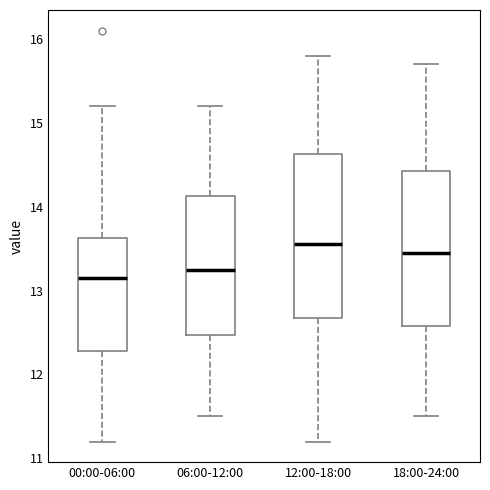

Reading left to right, transcribe this box plot: for each box, give where its median line is, the range the box spans, and where its two whiskers end, as read against the y-axis. The values are not printed on the chart, so give them approximately, as read against the axis.

00:00-06:00: median 13.2, box 12.3 to 13.6, whiskers 11.2 to 15.2
06:00-12:00: median 13.3, box 12.5 to 14.1, whiskers 11.5 to 15.2
12:00-18:00: median 13.6, box 12.7 to 14.6, whiskers 11.2 to 15.8
18:00-24:00: median 13.5, box 12.6 to 14.4, whiskers 11.5 to 15.7